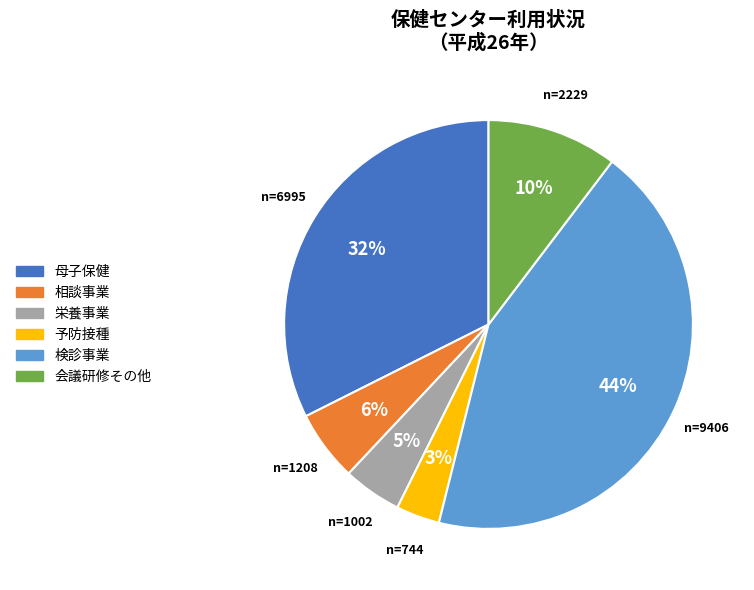

How many slices are in this pie chart?

6